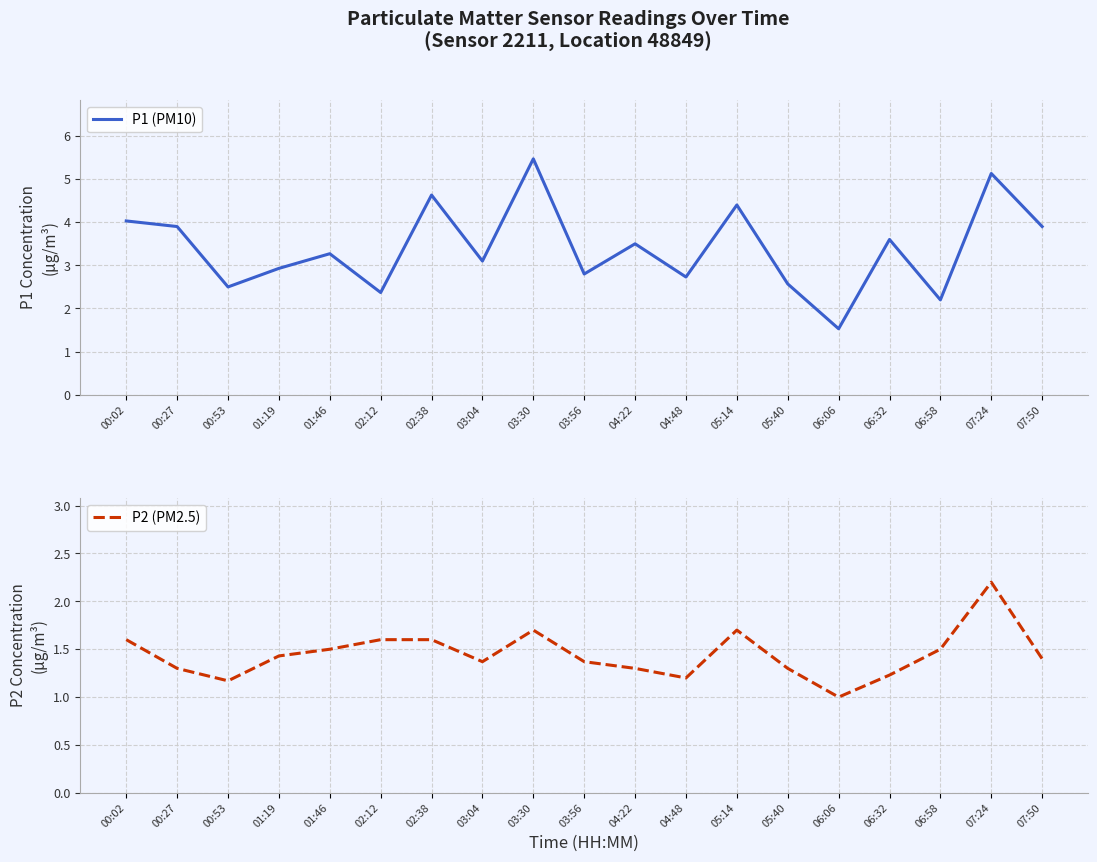

Reading left to right, list all the values displayed in this chart.

P1 (PM10): 4.0	3.9	2.5	2.9	3.3	2.4	4.6	3.1	5.5	2.8	3.5	2.7	4.4	2.6	1.5	3.6	2.2	5.1	3.9
P2 (PM2.5): 1.6	1.3	1.2	1.4	1.5	1.6	1.6	1.4	1.7	1.4	1.3	1.2	1.7	1.3	1.0	1.2	1.5	2.2	1.4